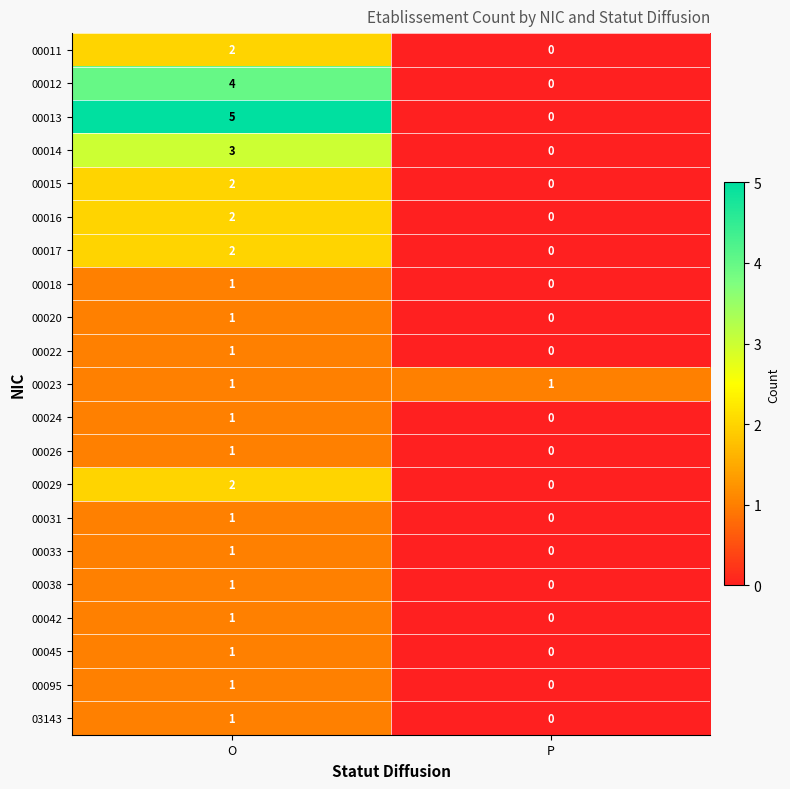

The 00033 series shows 1 at O. True or false?

True